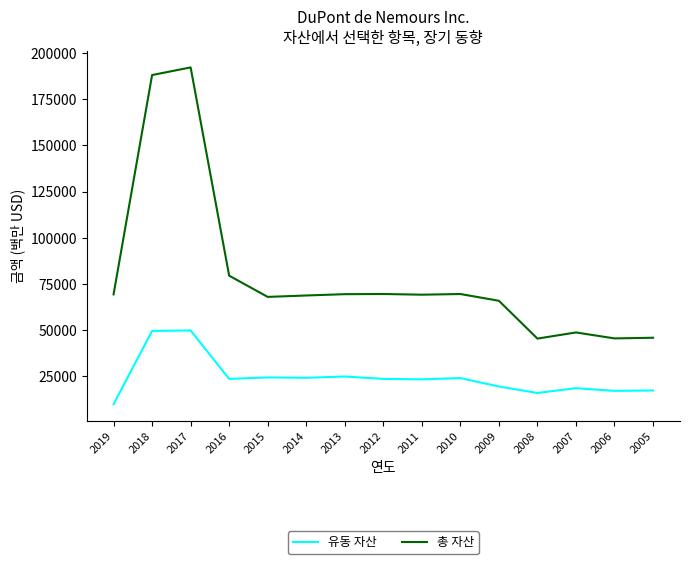

How many distinct data groups are displayed?

2